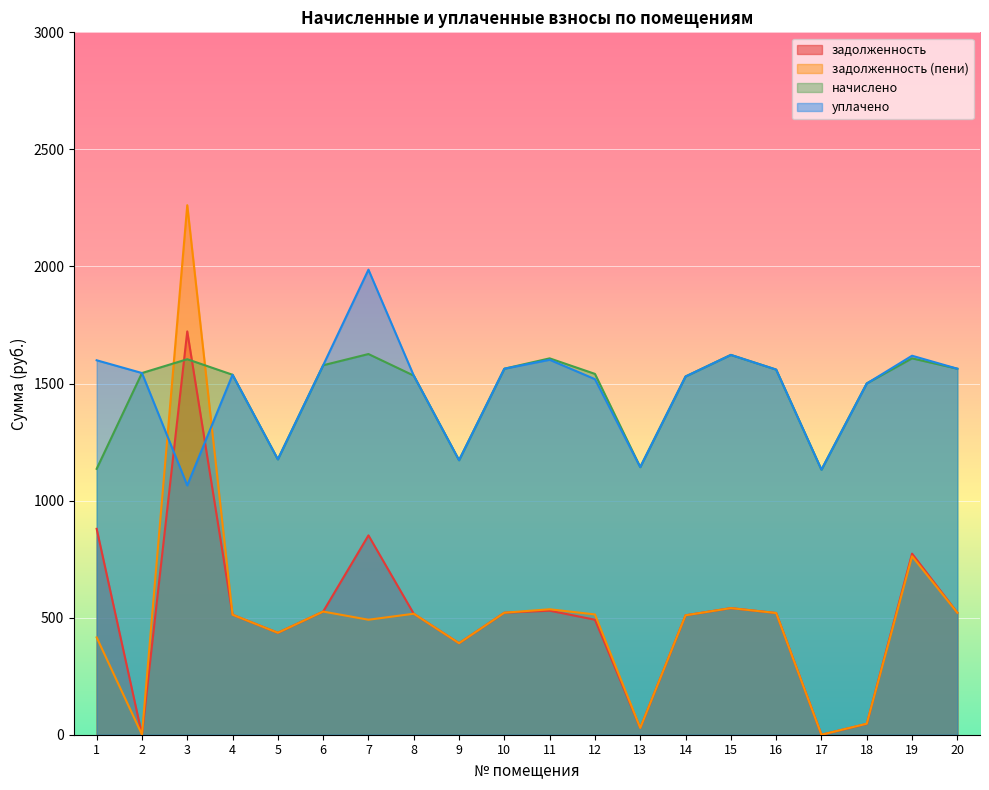

The задолженность series shows 510.0 at 14. True or false?

True